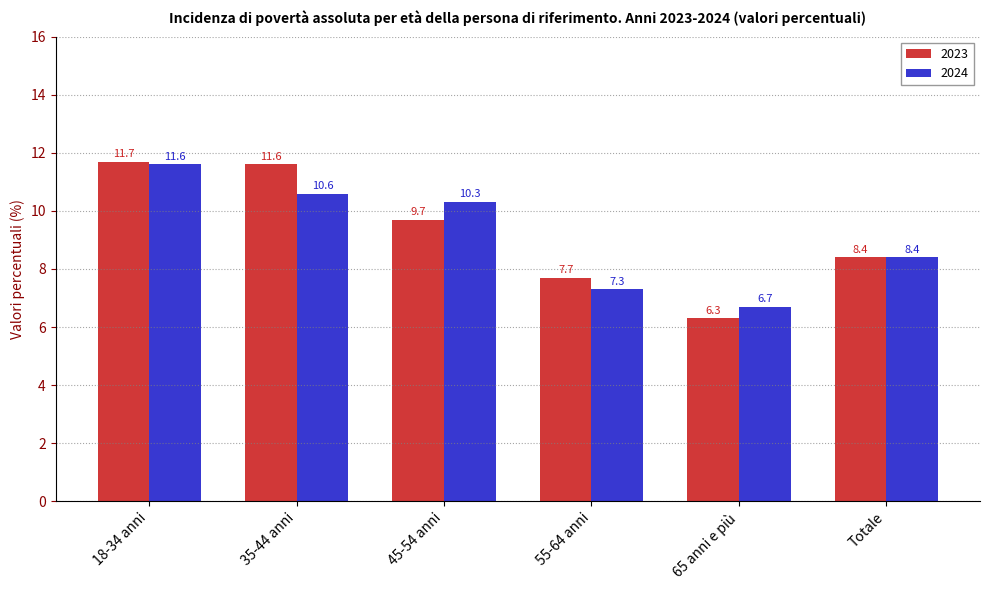

What is the spread (max minus min) of values at 55-64 anni?

0.4